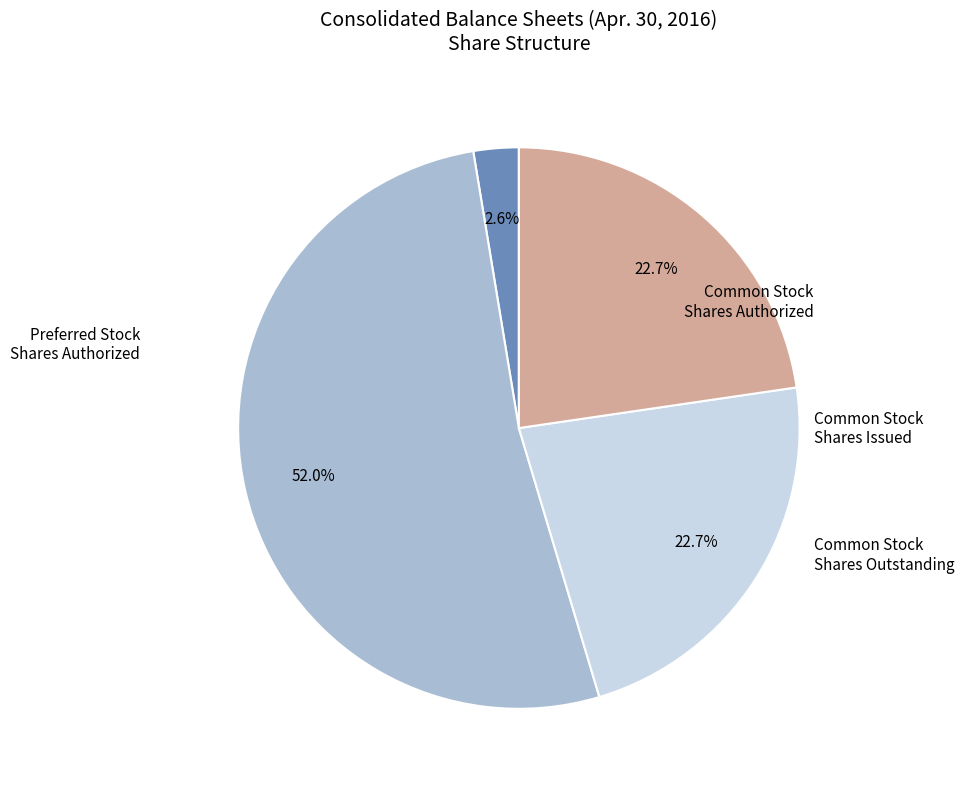

Count the number of slices in the pie.

4